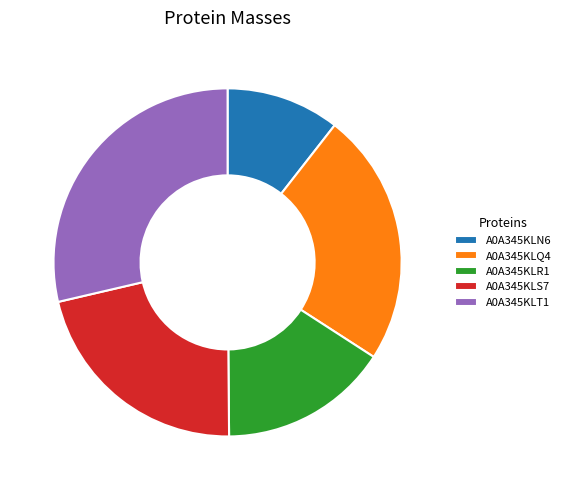

True or false: A0A345KLS7 accounts for 10% of the total.

False